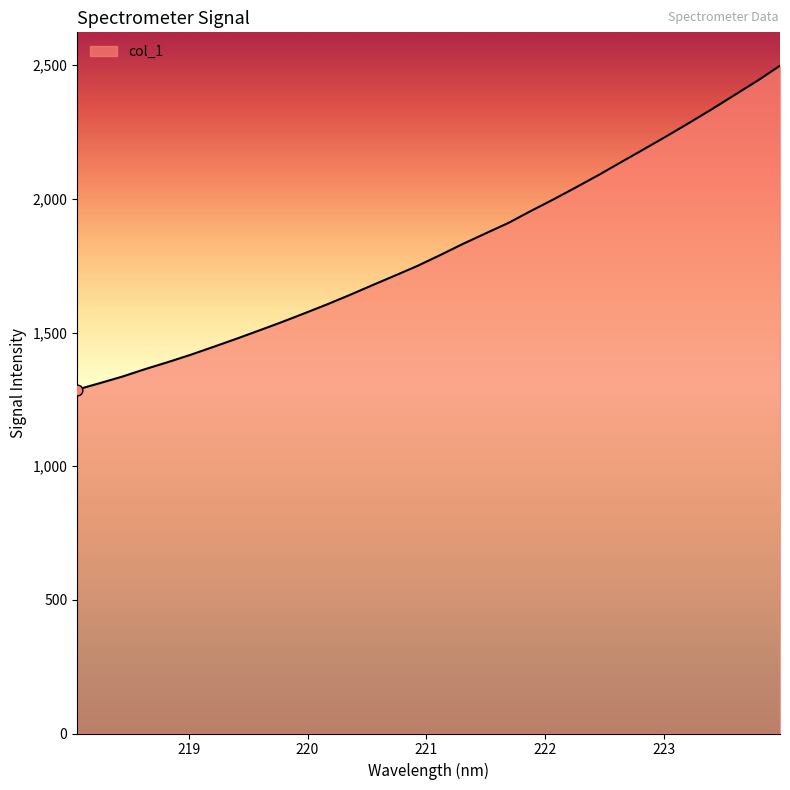

What is the difference between the maximum and minimum values?

1211.5